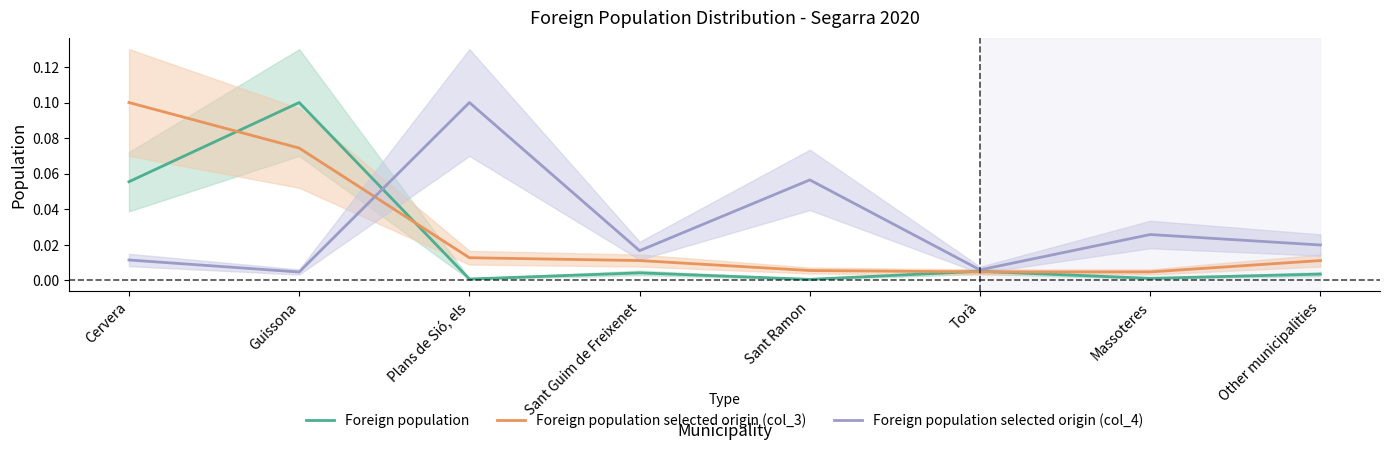

What is the difference between the maximum and second lowest values in the Foreign population selected origin (col_4) series?

0.1